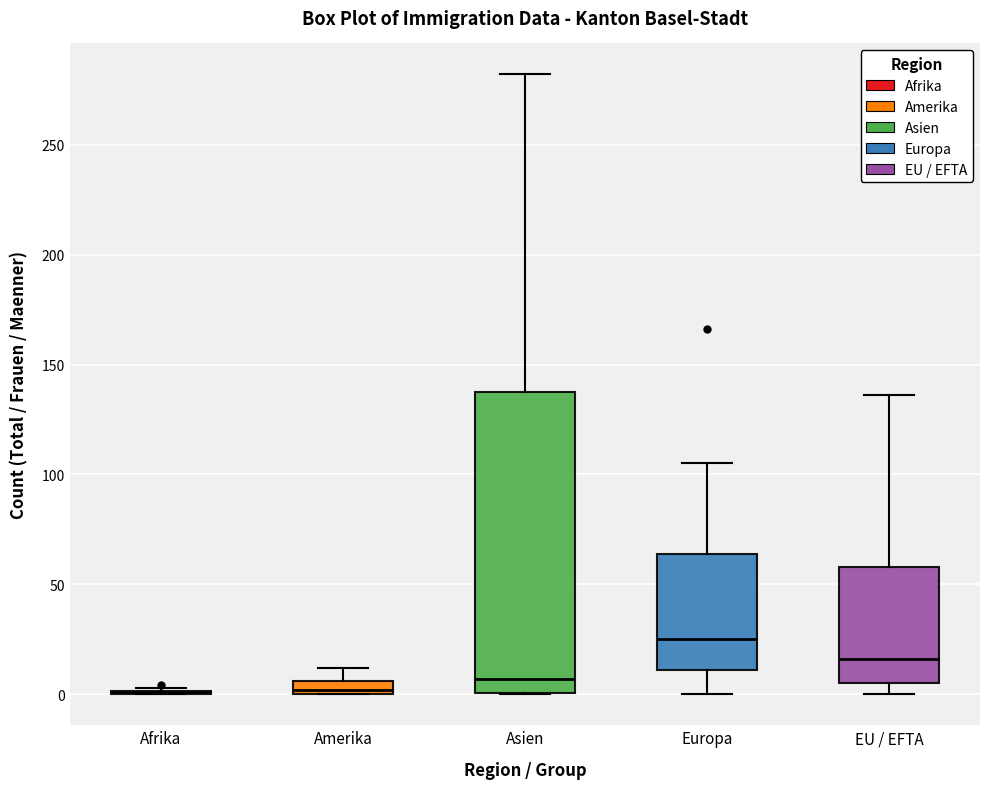

Where is the lower edge of the box for Asien on the y-axis? The values are not printed on the chart, so give them approximately, as read against the axis.

0